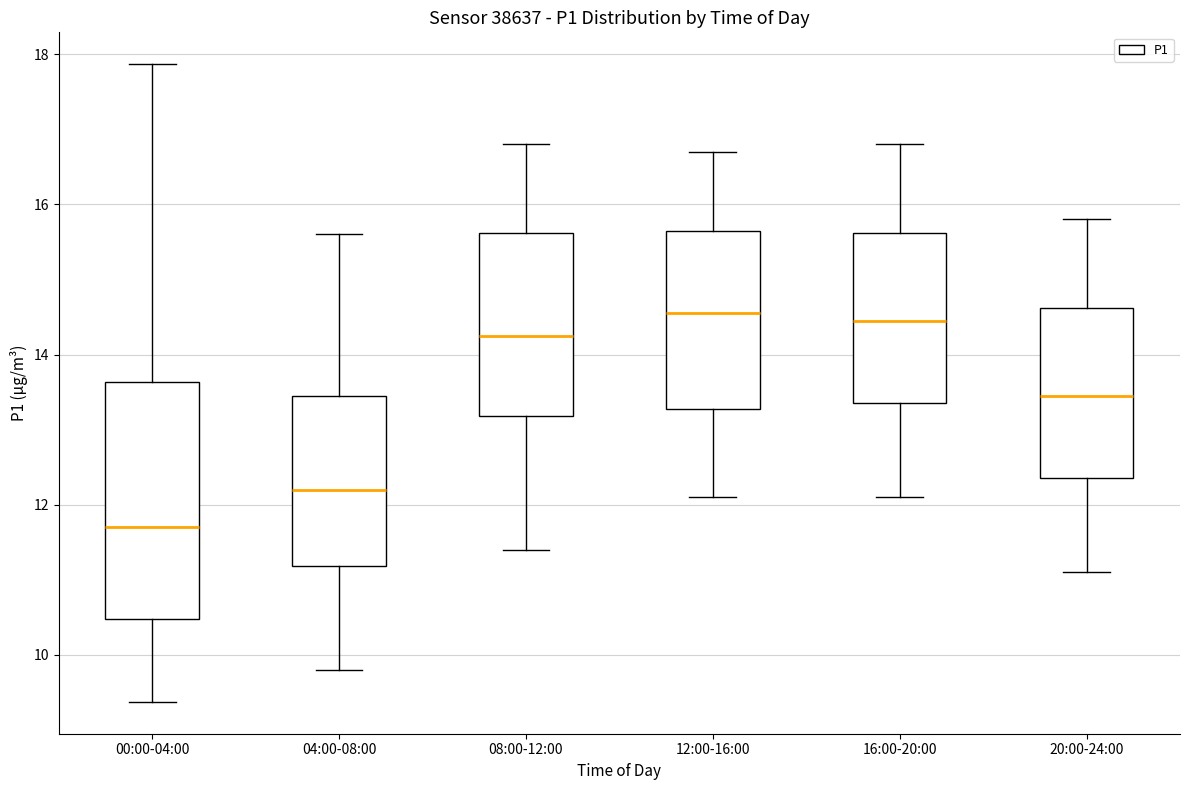

Which box is the tallest, from its lower edge to its upper edge?

00:00-04:00